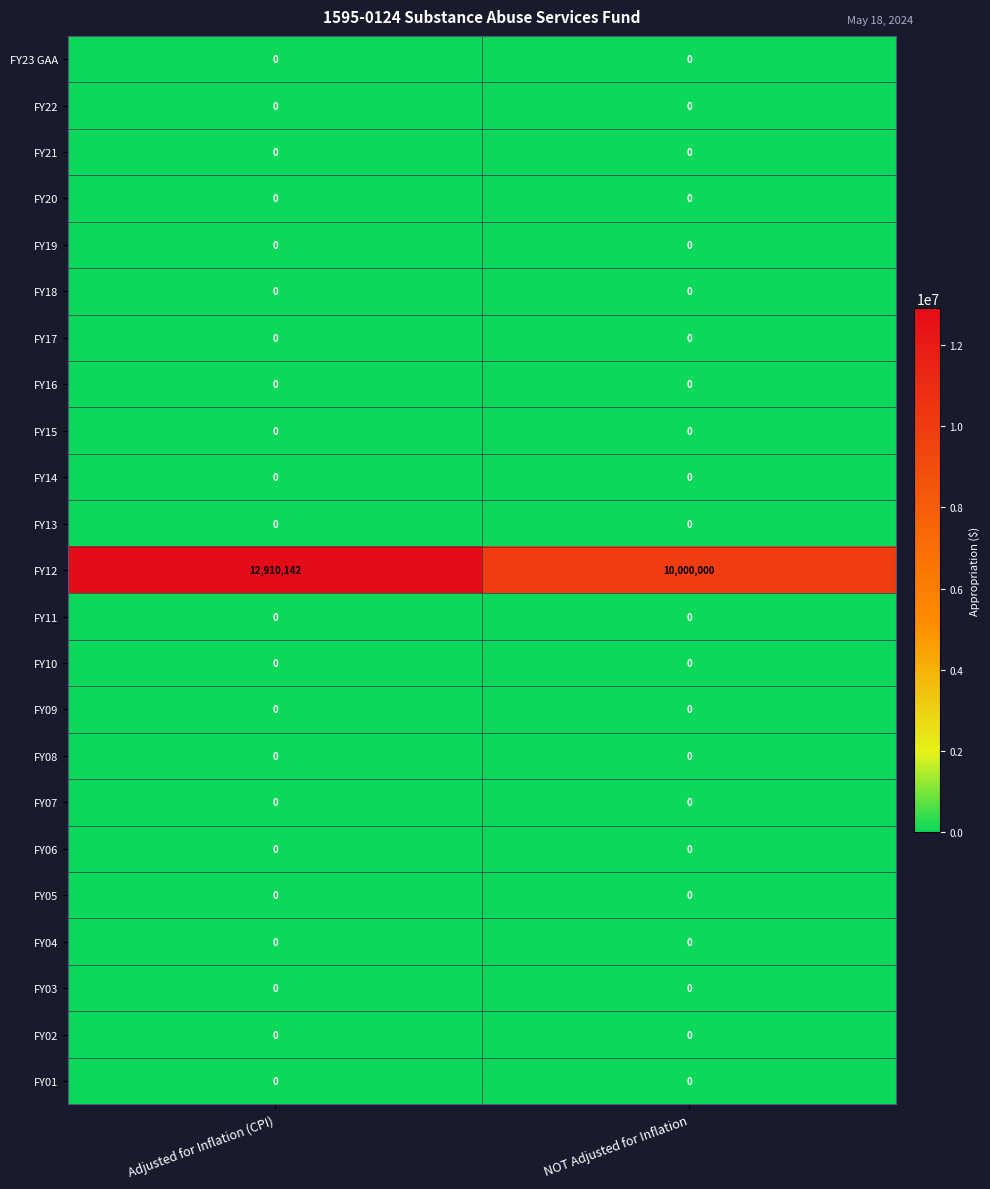

Which series has the largest total across all categories?

FY12